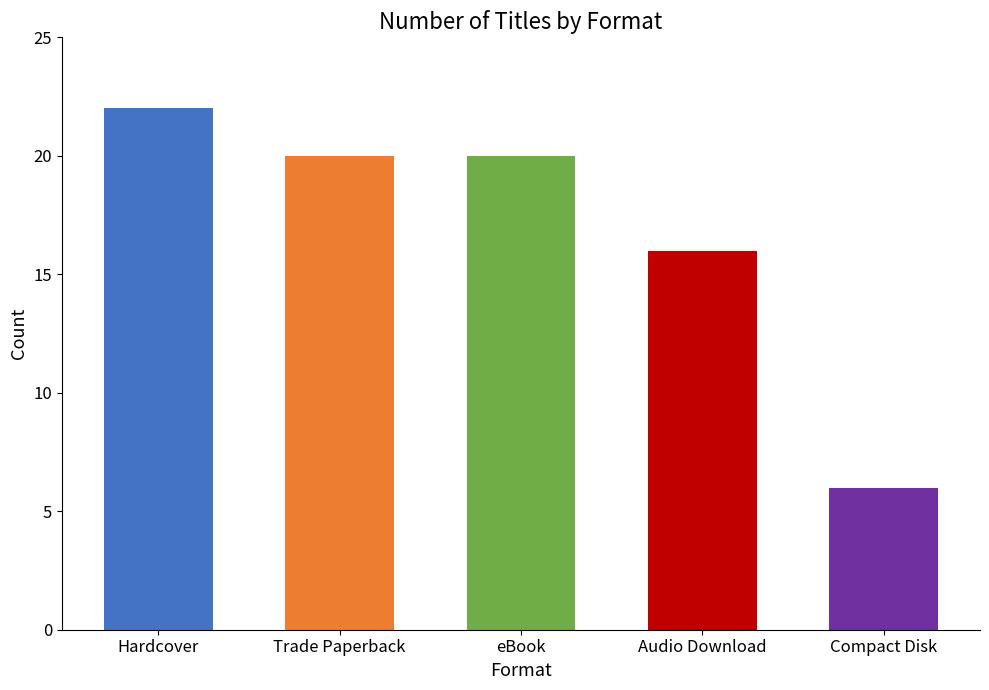

What is the label of the 2nd bar from the right?

Audio Download